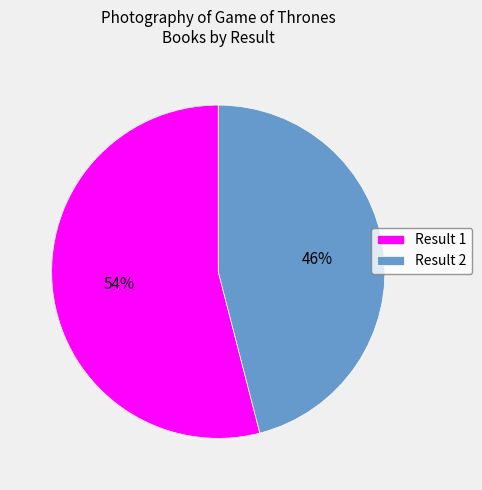

The Result 2 slice represents 46% of the pie. True or false?

True